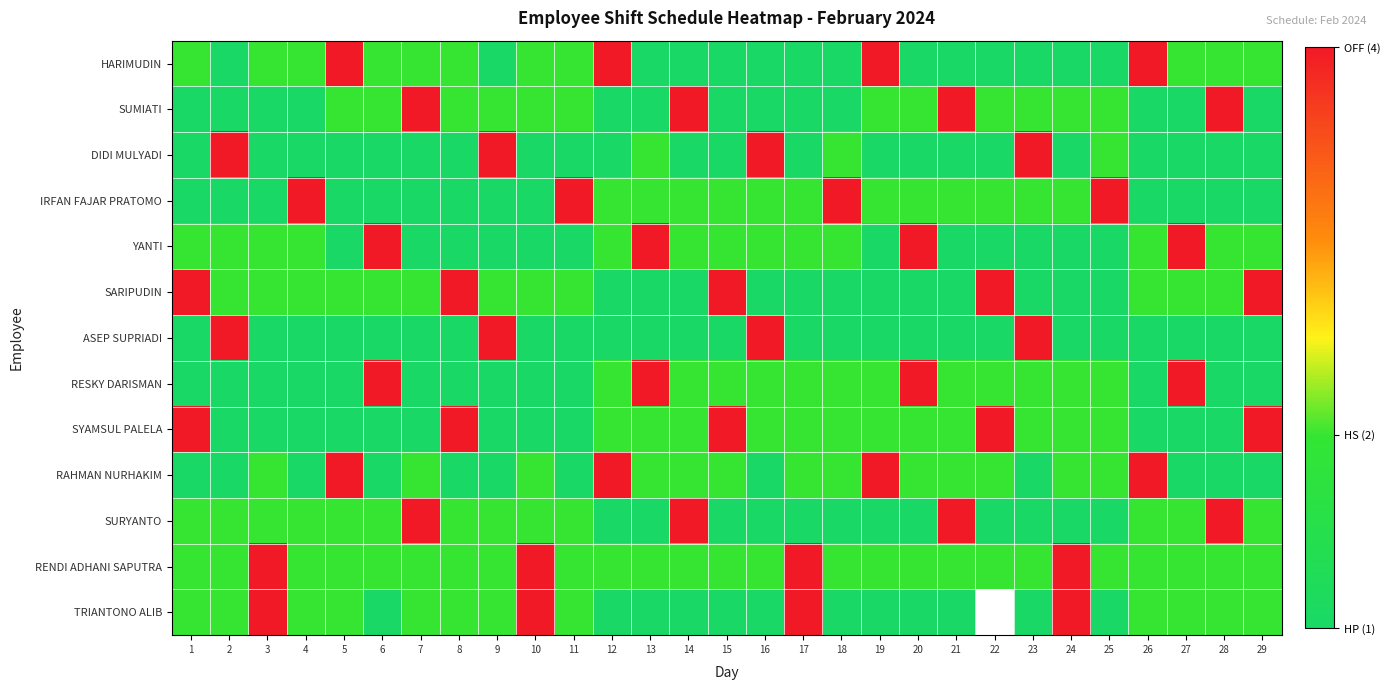

What is the minimum value for RENDI ADHANI SAPUTRA?

2.0